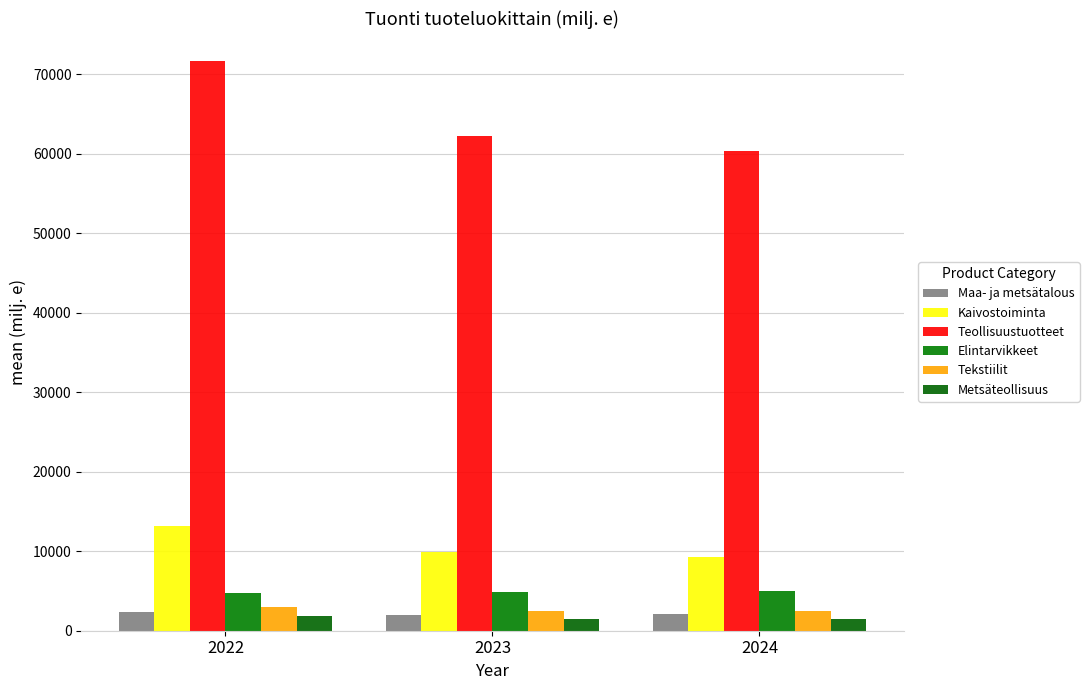

Between 2023 and 2022, which is larger?

2022